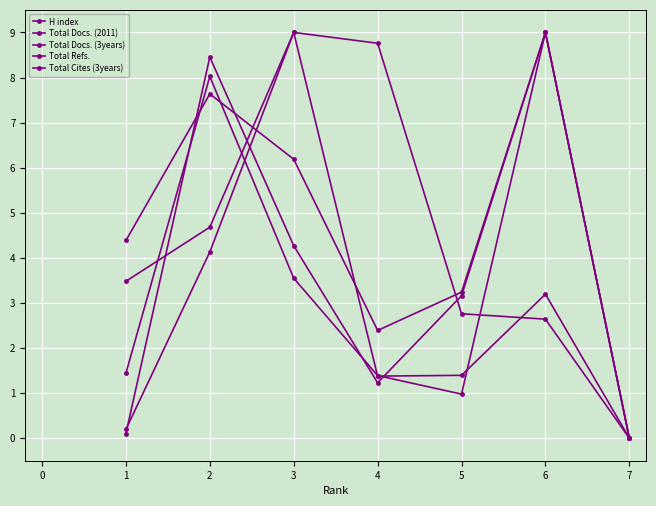

What is the sum of all Total Cites (3years) values?

19.3